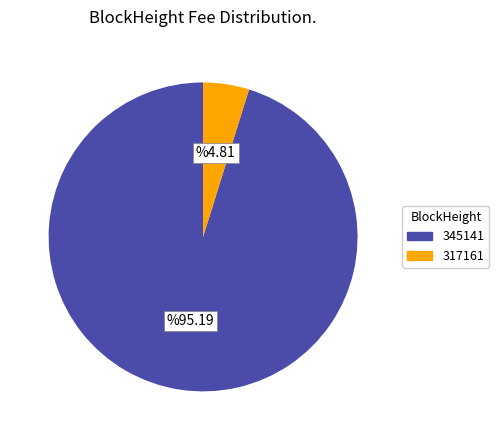

What is the largest slice in the pie chart?

345141